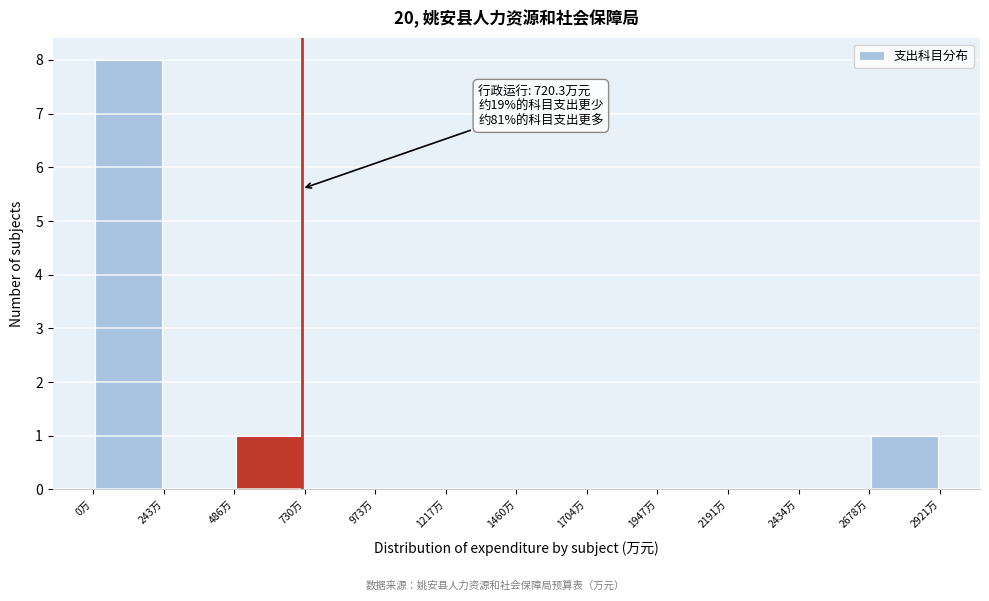

Over which range of the x-axis is the bar tallest?

0 to 250